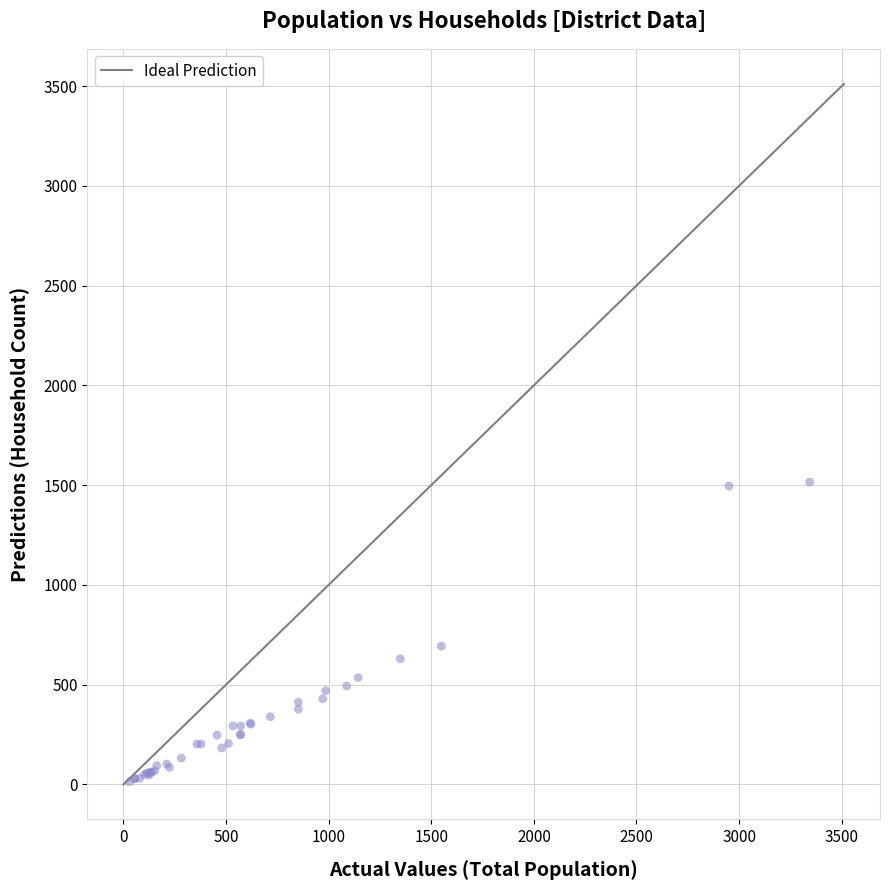

What Y value in the scatter plot is closest to 764?

693